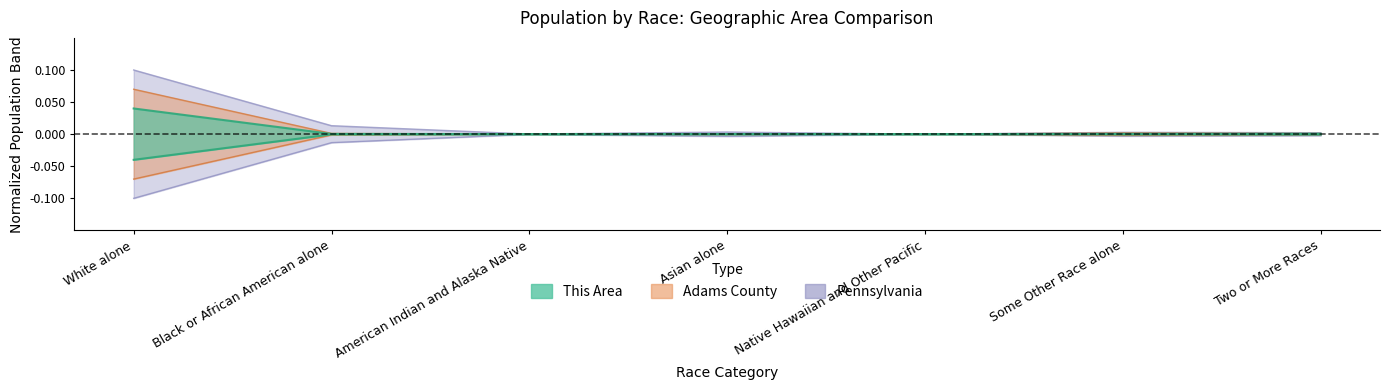

Reading left to right, what are all the values shown in this chart?

This Area: 0.0	0.0	0.0	0.0	0.0	0.0	0.0
Adams County: 0.1	0.0	0.0	0.0	0.0	0.0	0.0
Pennsylvania: 0.1	0.0	0.0	0.0	0.0	0.0	0.0